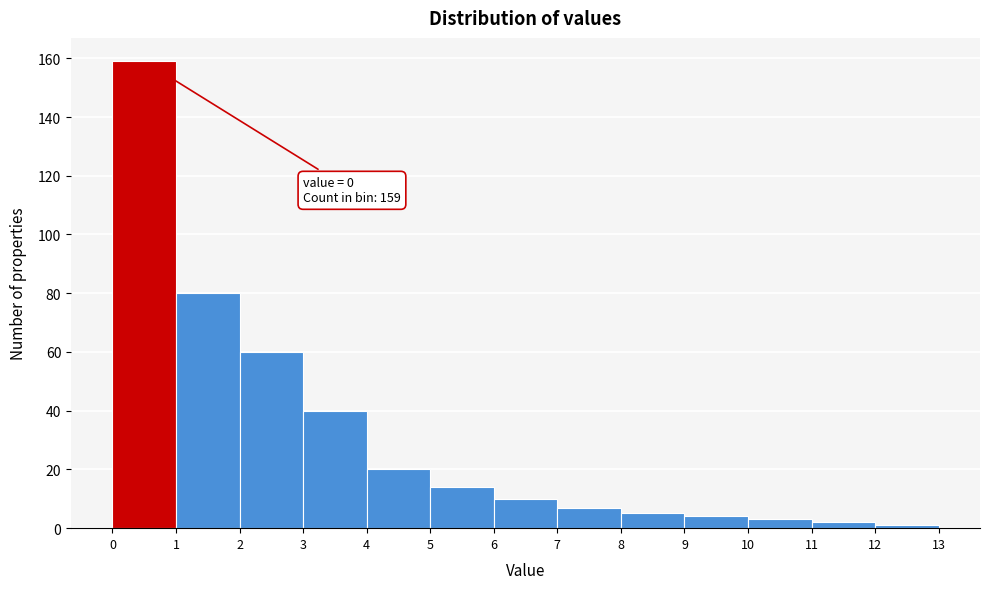

Which range on the x-axis has the tallest bar?

0 to 1